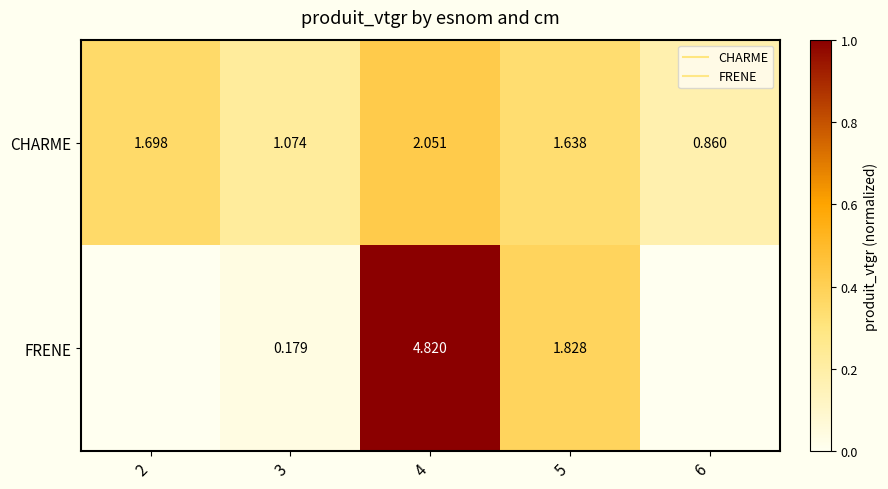

At which category does the chart reach its minimum across all series?

2